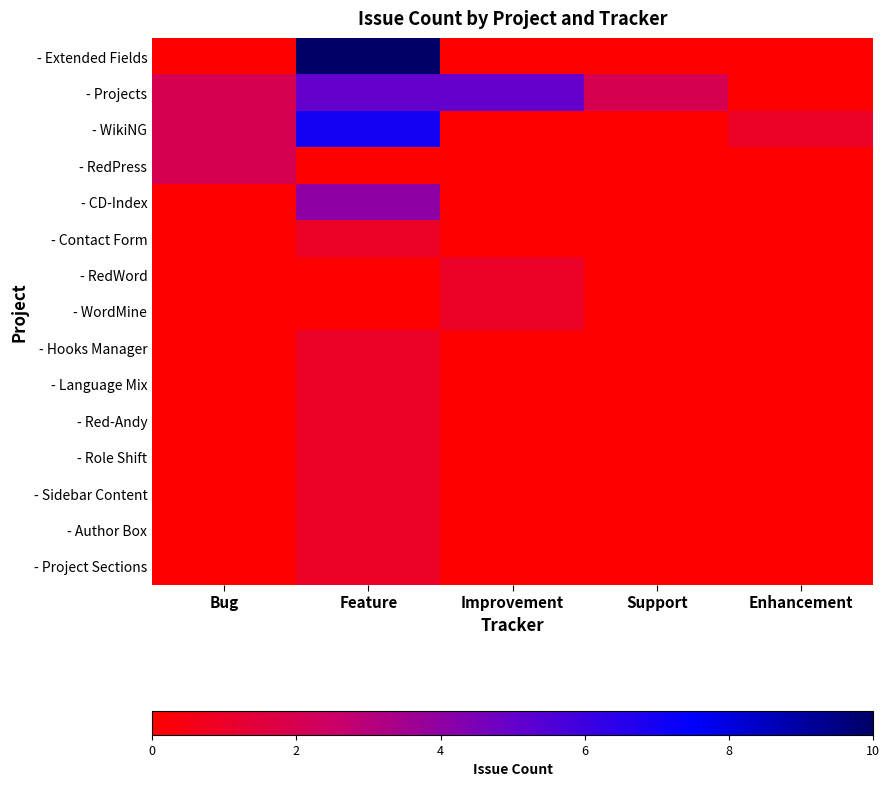

Reading right to left, extract all data points from this chart.

- Extended Fields: Enhancement=0	Support=0	Improvement=0	Feature=10	Bug=0
- Projects: Enhancement=0	Support=2	Improvement=5	Feature=5	Bug=2
- WikiNG: Enhancement=1	Support=0	Improvement=0	Feature=7	Bug=2
- RedPress: Enhancement=0	Support=0	Improvement=0	Feature=0	Bug=2
- CD-Index: Enhancement=0	Support=0	Improvement=0	Feature=4	Bug=0
- Contact Form: Enhancement=0	Support=0	Improvement=0	Feature=1	Bug=0
- RedWord: Enhancement=0	Support=0	Improvement=1	Feature=0	Bug=0
- WordMine: Enhancement=0	Support=0	Improvement=1	Feature=0	Bug=0
- Hooks Manager: Enhancement=0	Support=0	Improvement=0	Feature=1	Bug=0
- Language Mix: Enhancement=0	Support=0	Improvement=0	Feature=1	Bug=0
- Red-Andy: Enhancement=0	Support=0	Improvement=0	Feature=1	Bug=0
- Role Shift: Enhancement=0	Support=0	Improvement=0	Feature=1	Bug=0
- Sidebar Content: Enhancement=0	Support=0	Improvement=0	Feature=1	Bug=0
- Author Box: Enhancement=0	Support=0	Improvement=0	Feature=1	Bug=0
- Project Sections: Enhancement=0	Support=0	Improvement=0	Feature=1	Bug=0